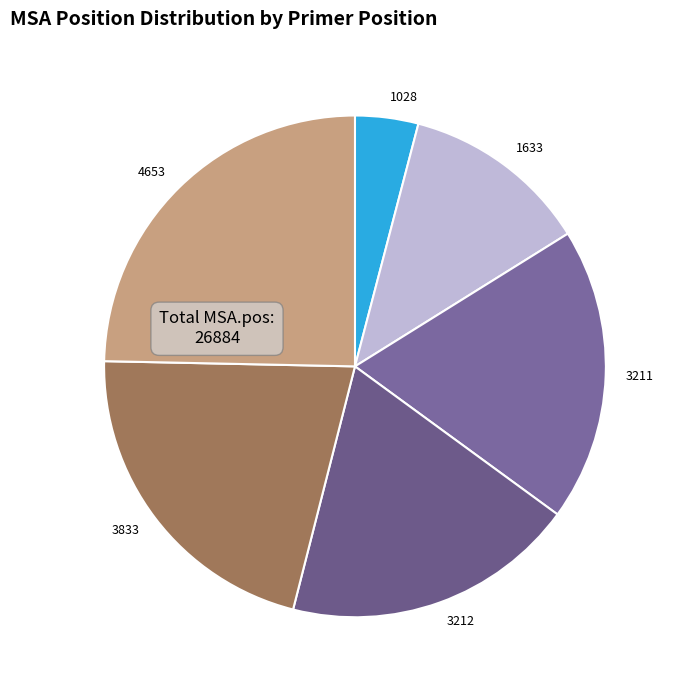

Is it true that 3212 is 26% of the pie?

False